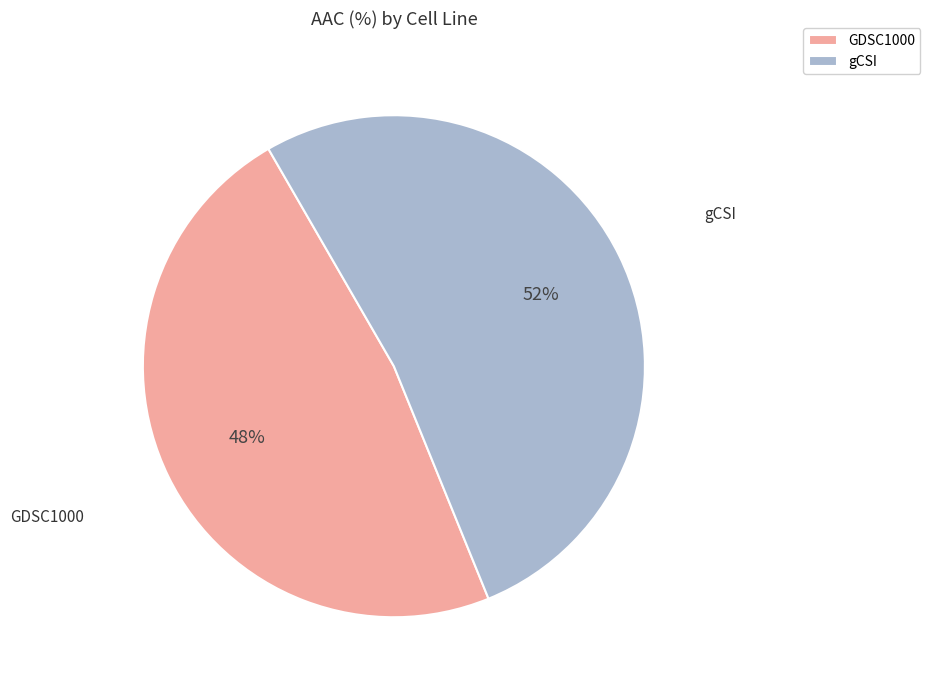

The GDSC1000 slice represents 48% of the pie. True or false?

True